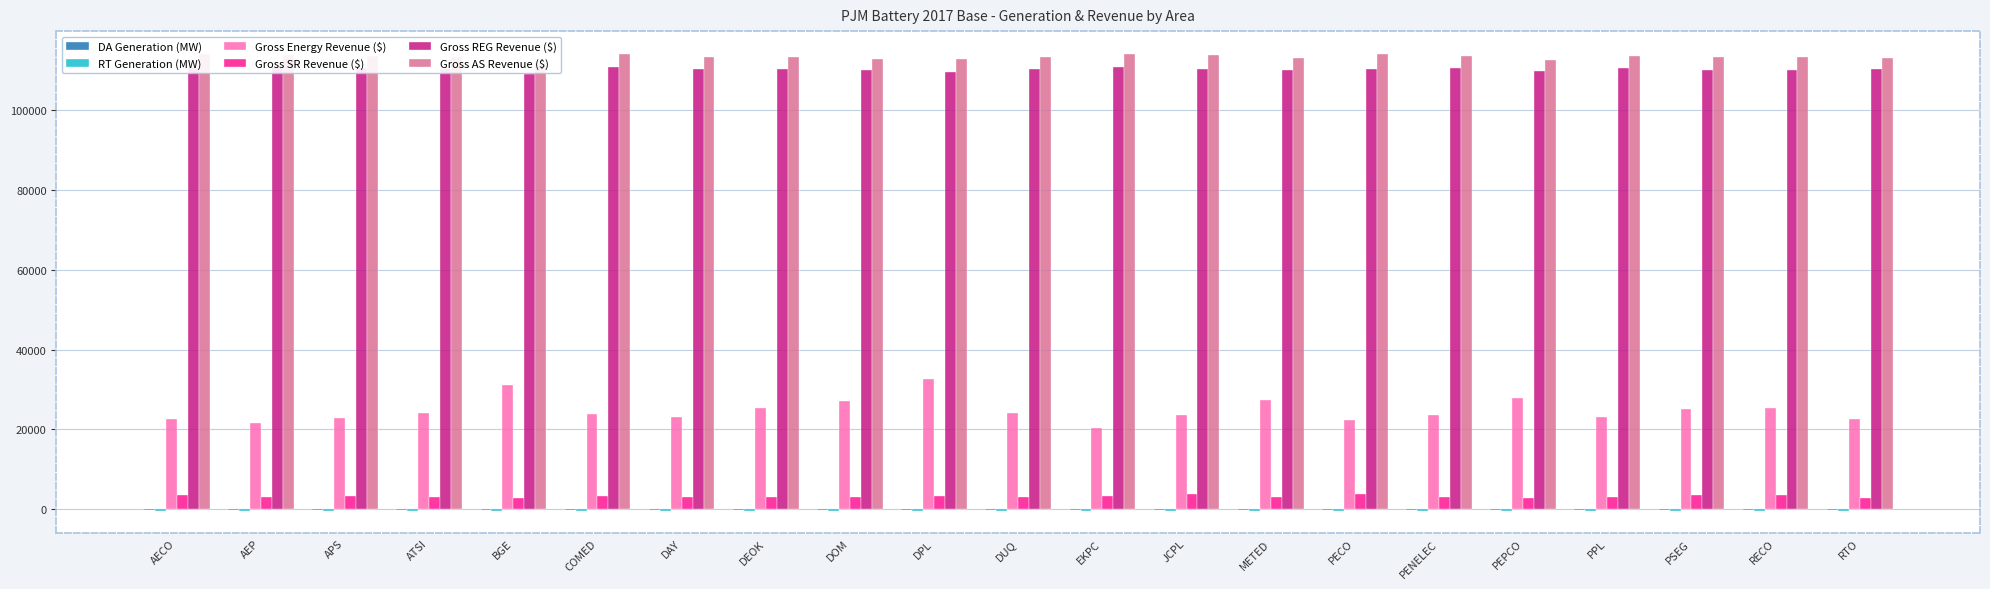

The RT Generation (MW) series shows -442.3 at METED. True or false?

True